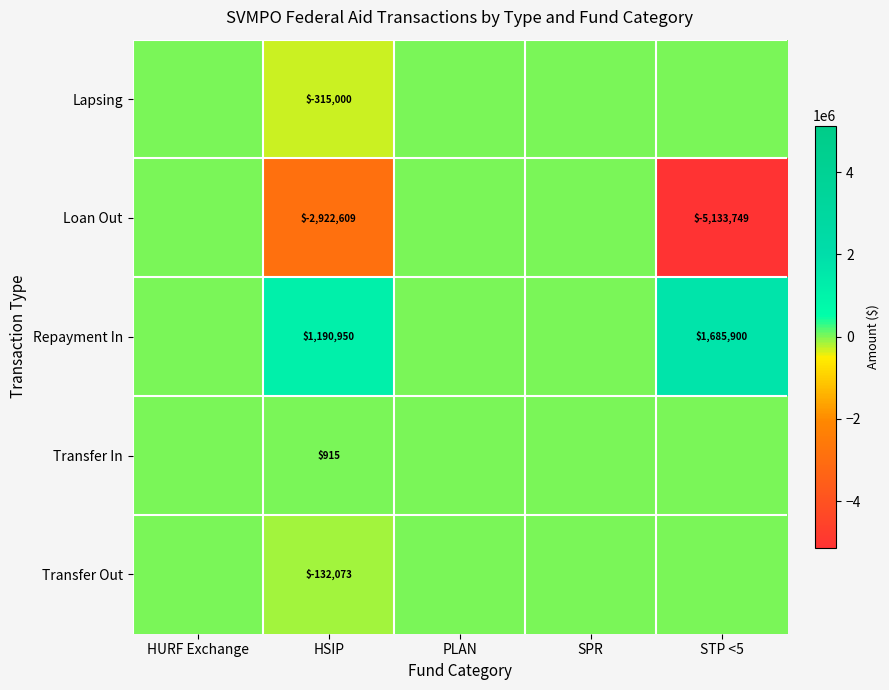

Is the value of Repayment In at HSIP greater than the value of Lapsing at HSIP?

Yes